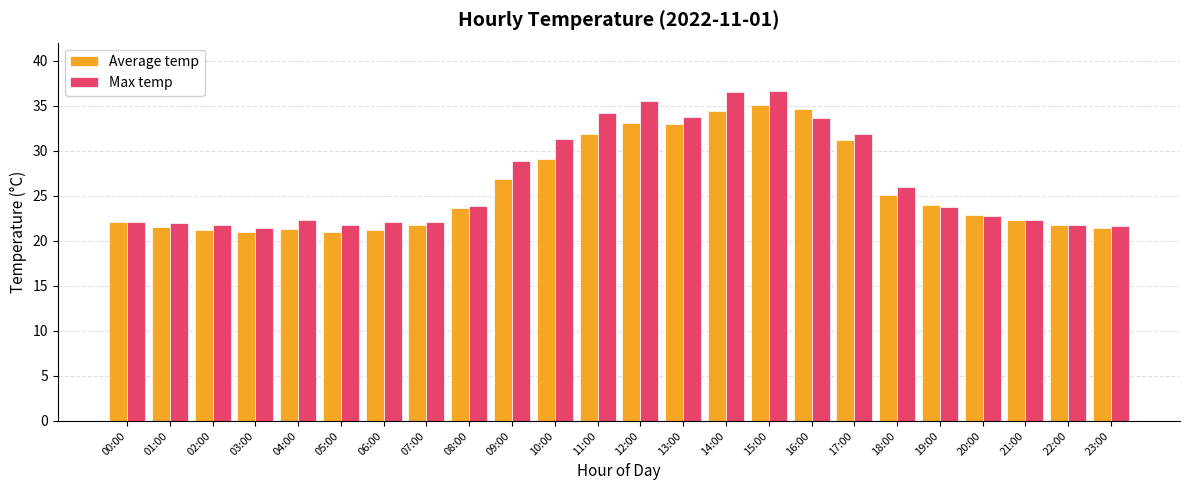

How many data points in Max temp are above 23?

12